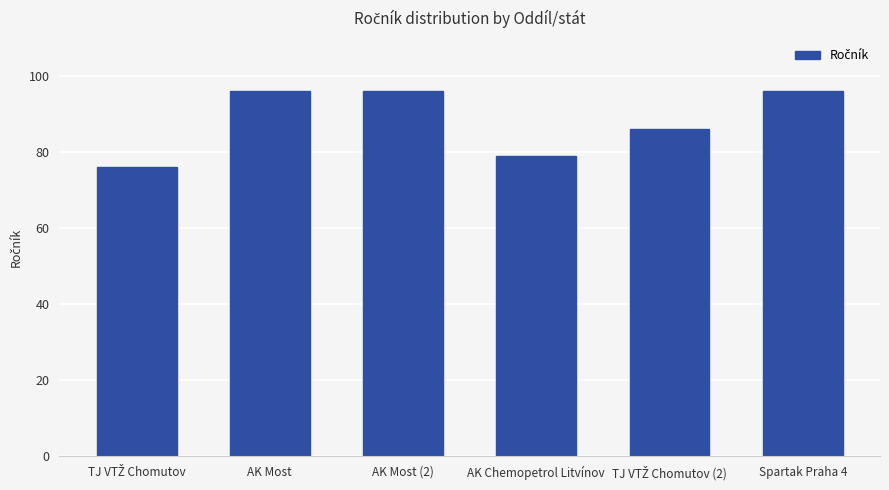

What is the label of the 4th bar from the left?

AK Chemopetrol Litvínov